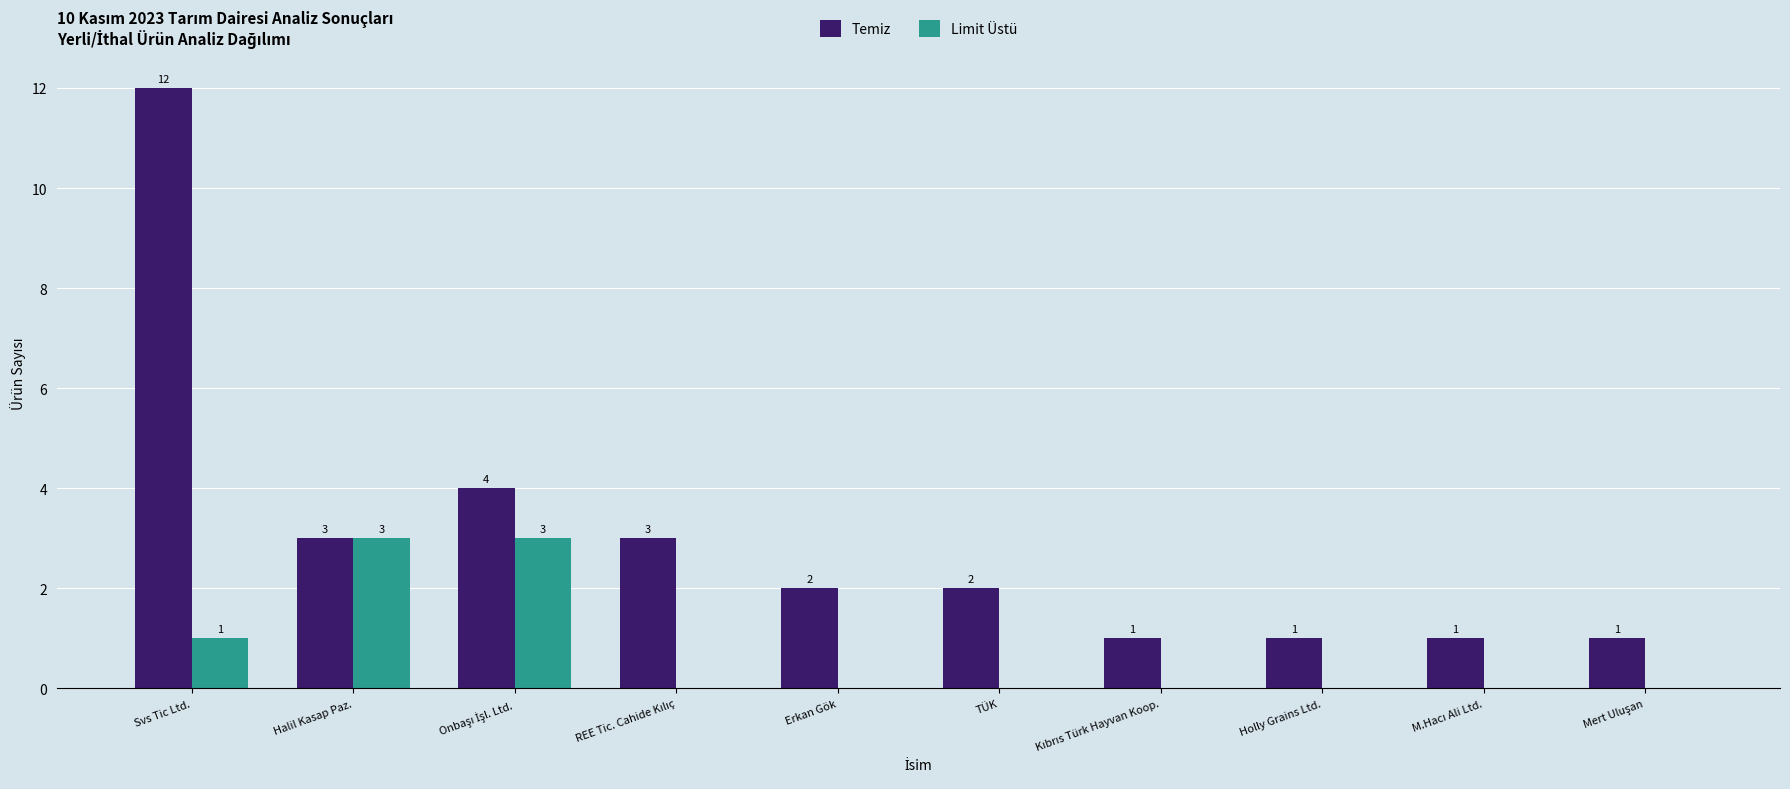

Which series has the largest total across all categories?

Temiz